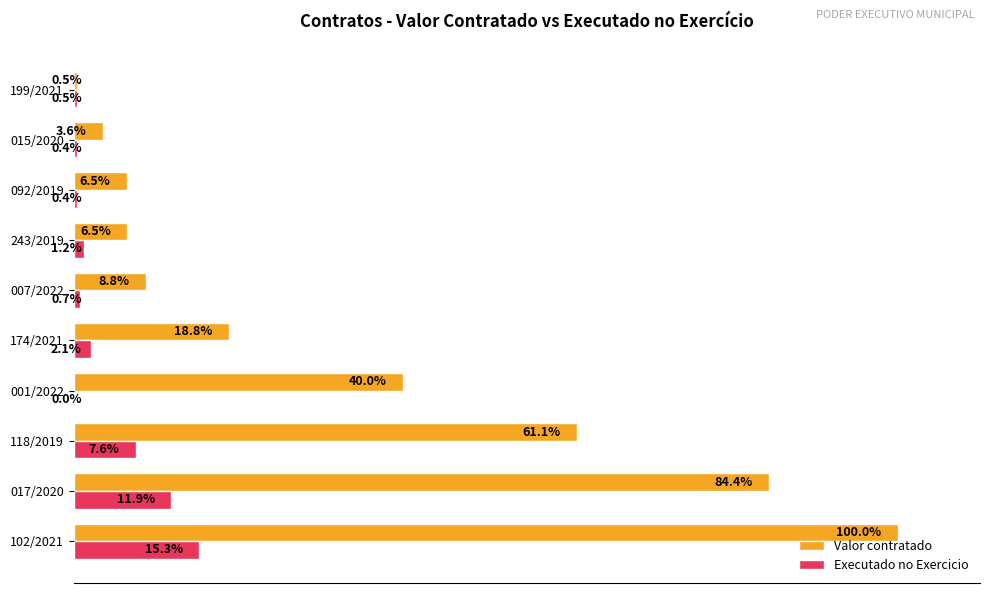

Which series changed the most between 001/2022 and 199/2021?

Valor contratado